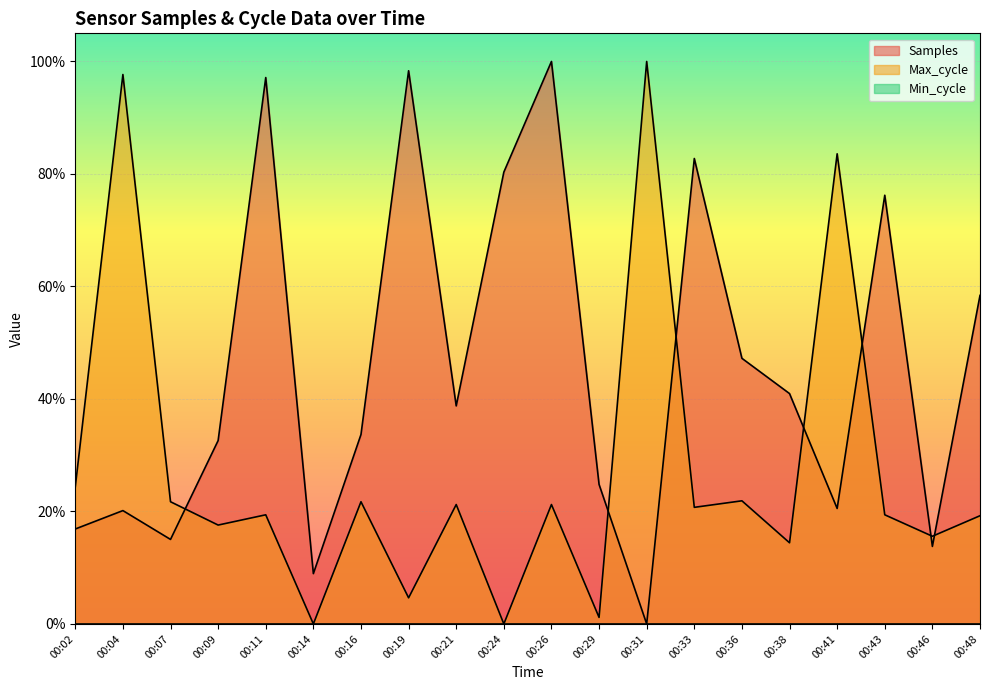

What is the difference between the Max_cycle values at 00:31 and 00:46?

0.8